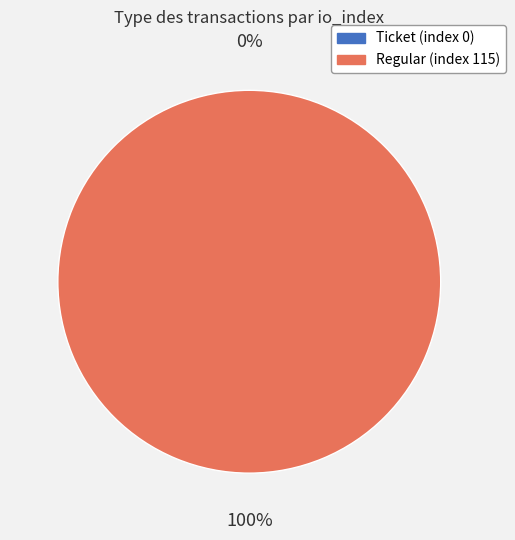

How many slices are in this pie chart?

2